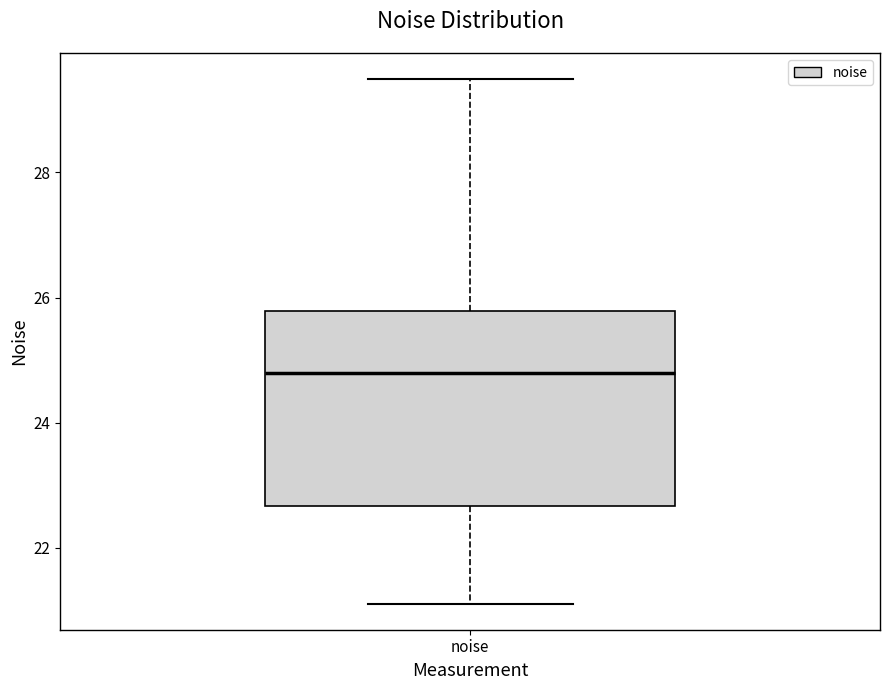

Transcribe this box plot: give where the median line is, the range the box spans, and where the two whiskers end, as read against the y-axis. The values are not printed on the chart, so give them approximately, as read against the axis.

median 24.8, box 22.6 to 25.8, whiskers 21.2 to 29.4